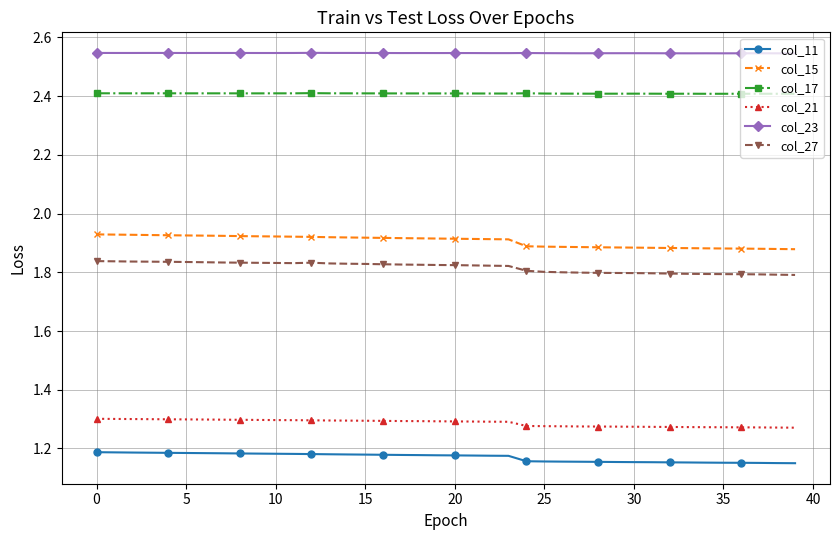

Count the col_21 values in the range 1 to 2.

40